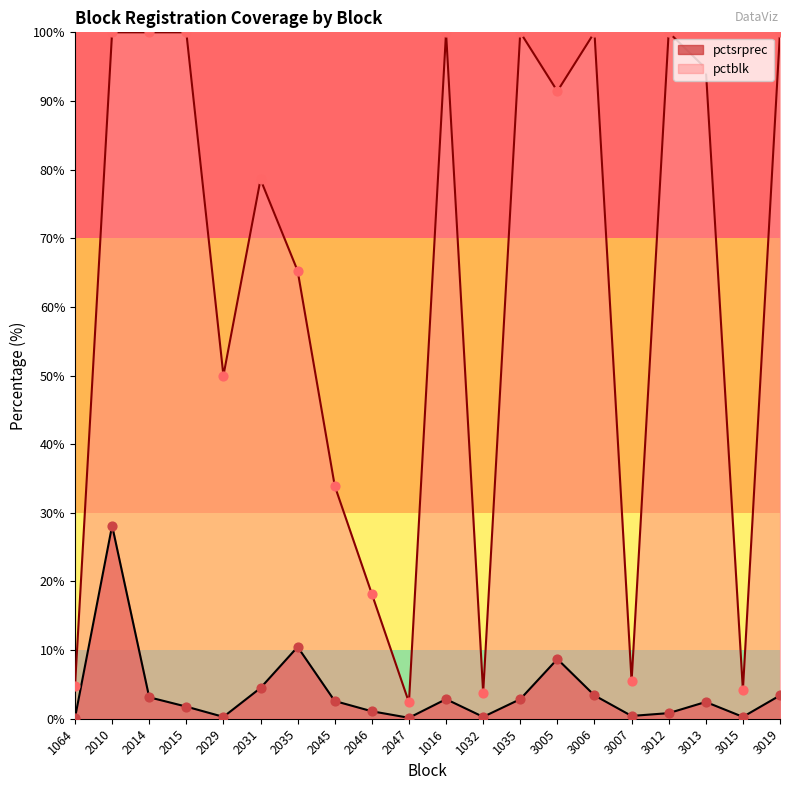

What are all the series names shown in the legend?

pctsrprec, pctblk